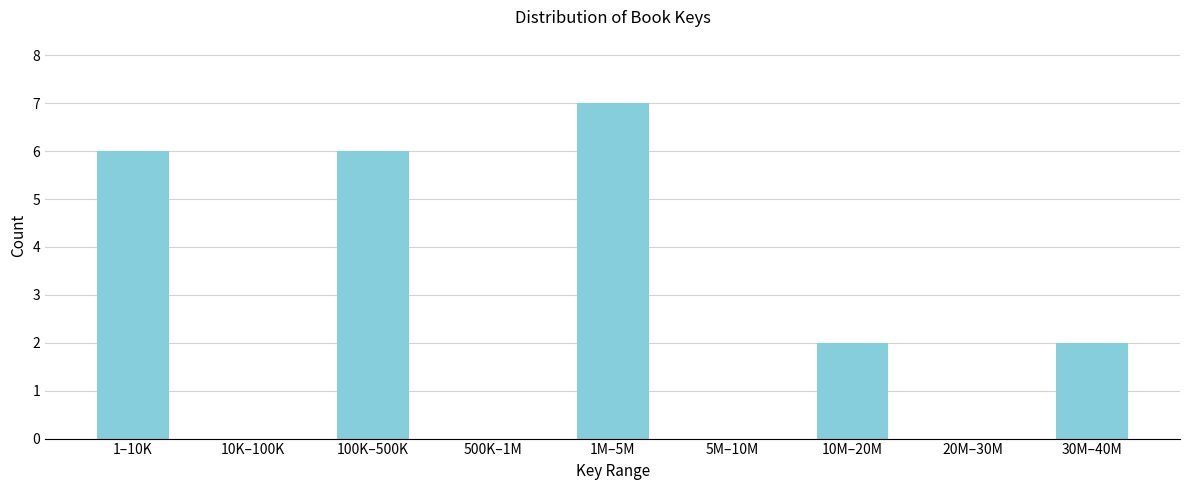

Reading right to left, list all the values displayed in this chart.

30M–40M=2	20M–30M=0	10M–20M=2	5M–10M=0	1M–5M=7	500K–1M=0	100K–500K=6	10K–100K=0	1–10K=6